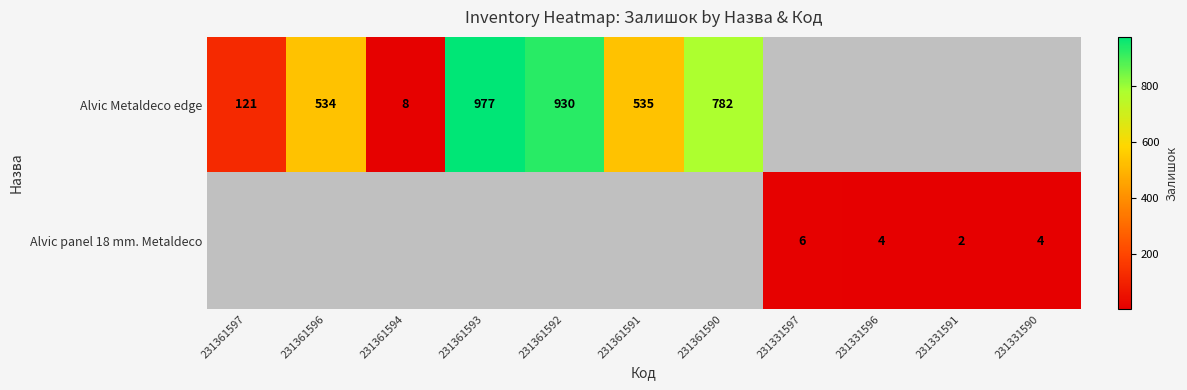

The Alvic Metaldeco edge series shows 534 at 231361596. True or false?

True